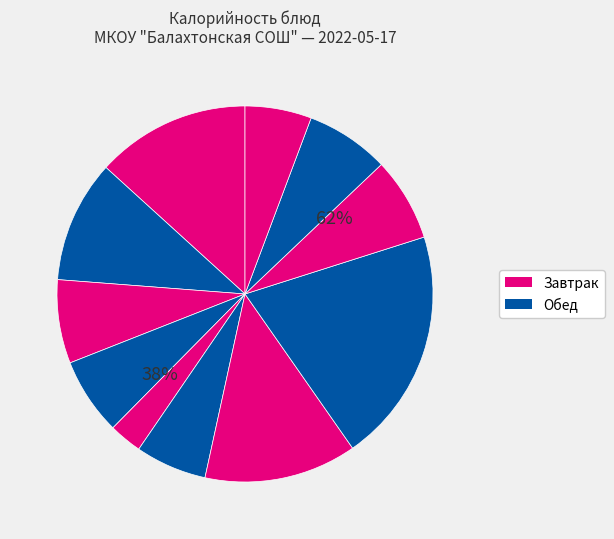

Which slice is the largest?

Каша гречневая